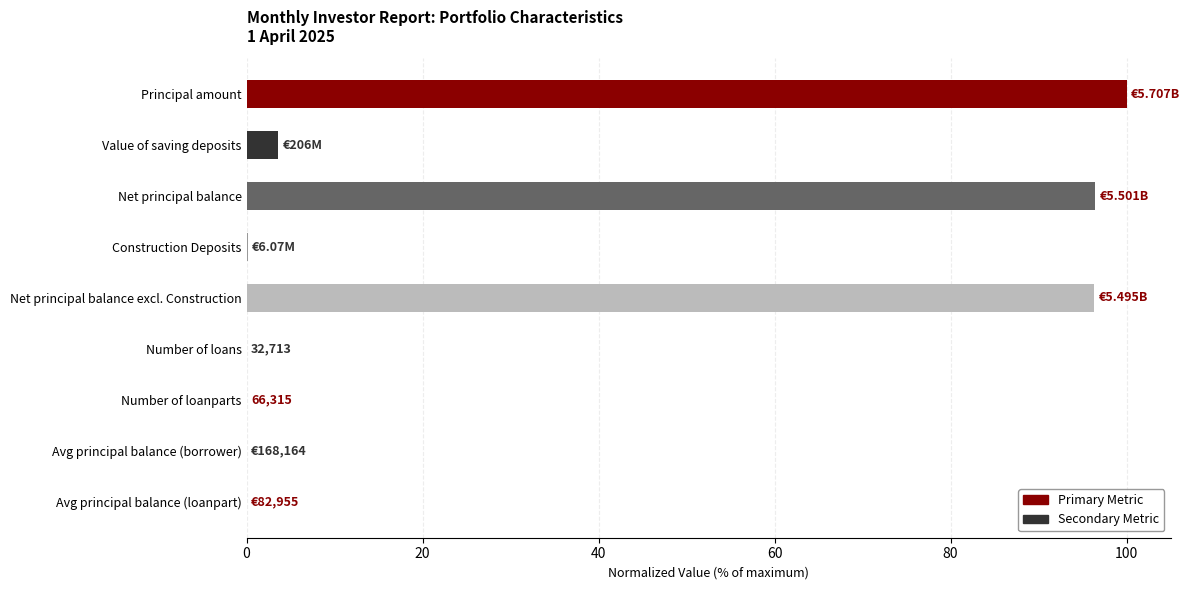

What is the sum of all values?

296.4